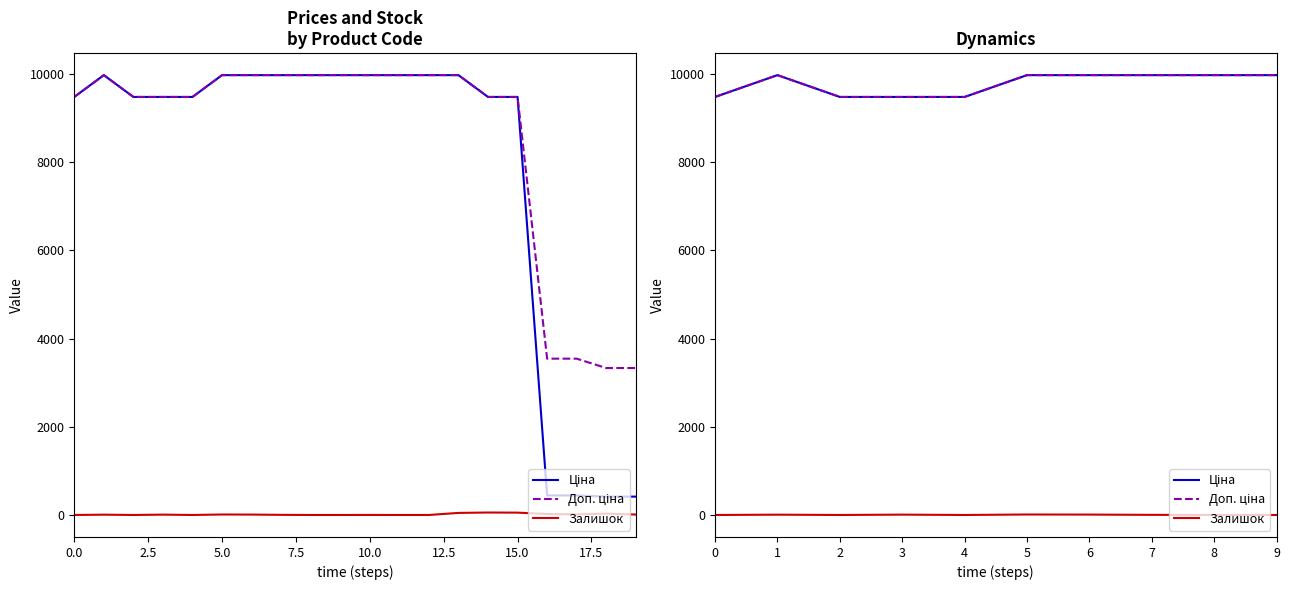

What is the average value of the Ціна series?

9777.0